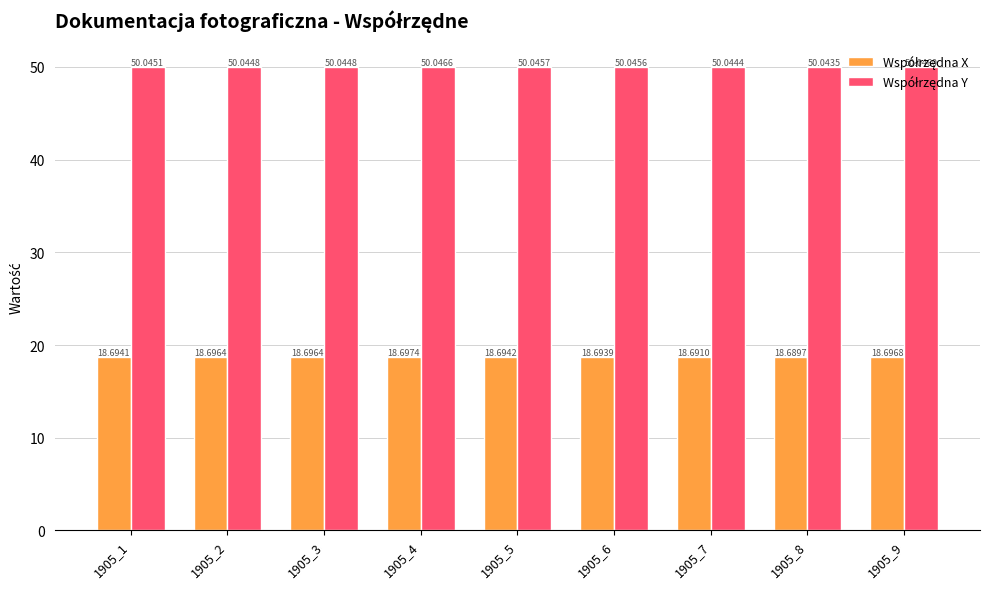

What is the difference between the highest and lowest values at 1905_2?

31.3